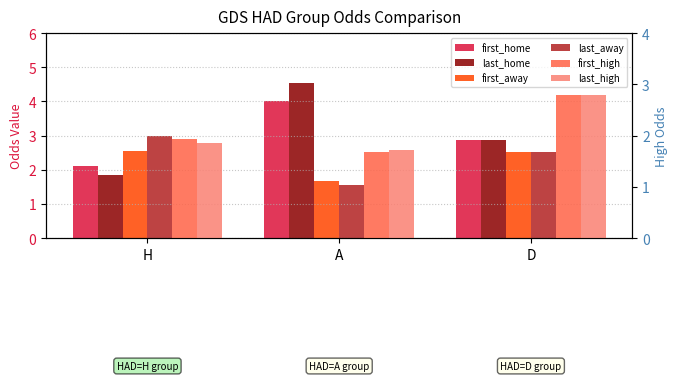

What is the maximum value for first_away?

2.6